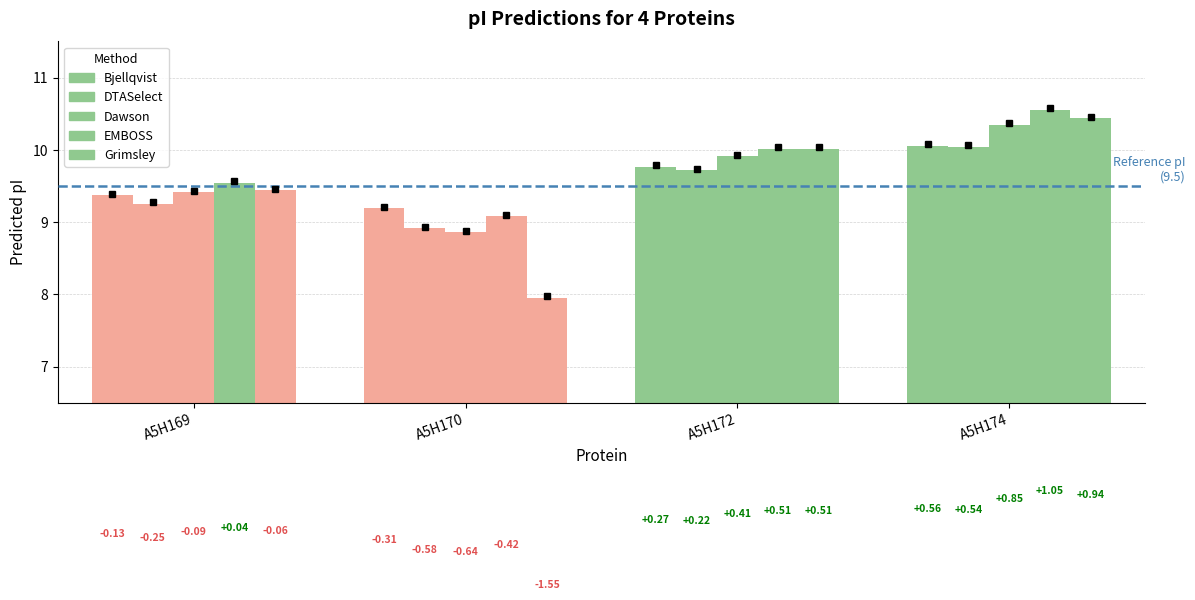

What is the sum of all Bjellqvist values?

38.4